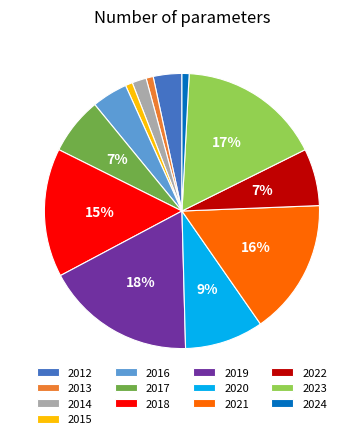

The 2024 slice represents 1% of the pie. True or false?

True